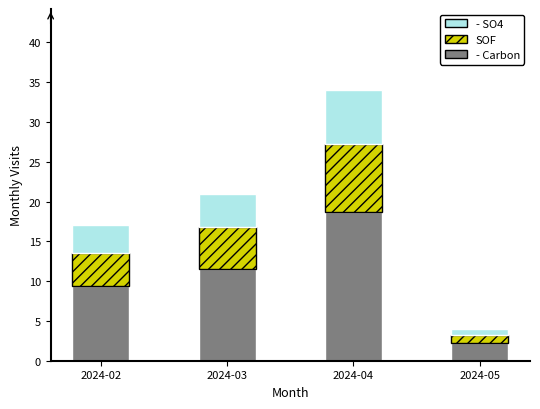

At which category is the sum across all series the highest?

2024-04